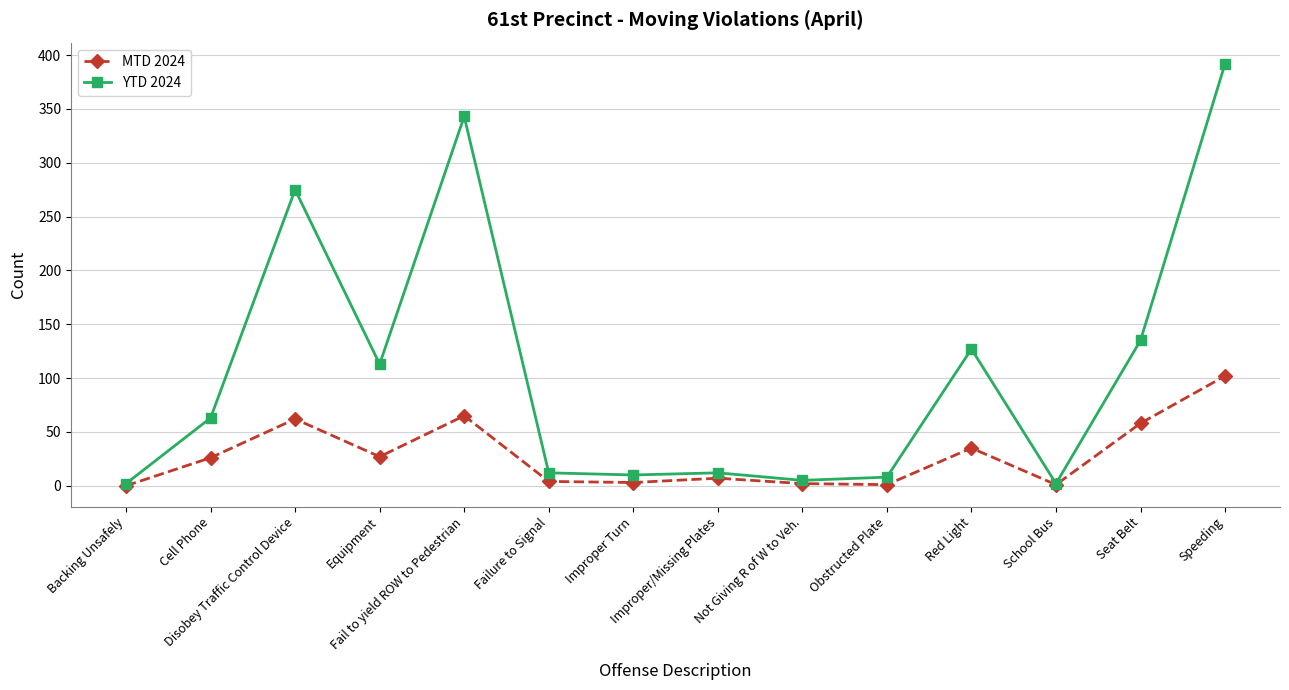

Rank the series by their average value, from highest to lowest.

YTD 2024, MTD 2024